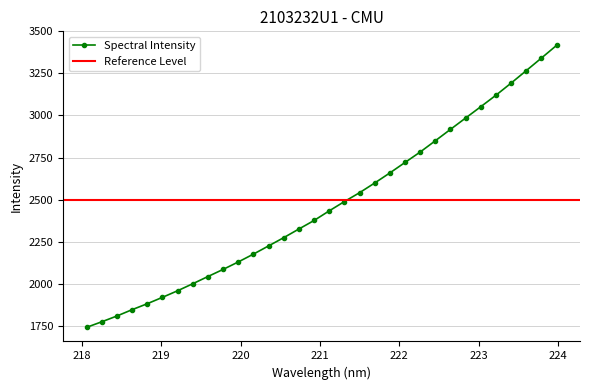

Does the chart have visible grid lines?

Yes